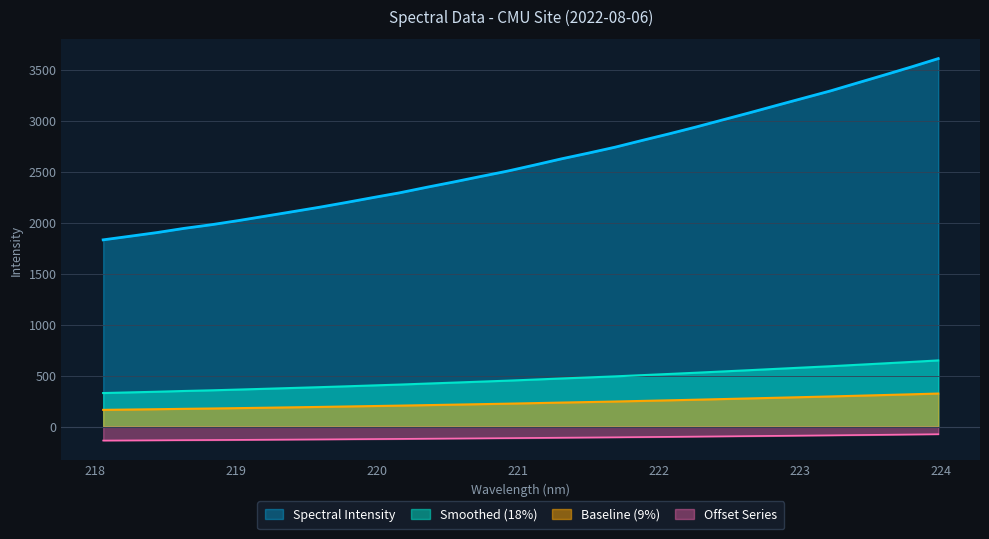

What is the average value?

468.4